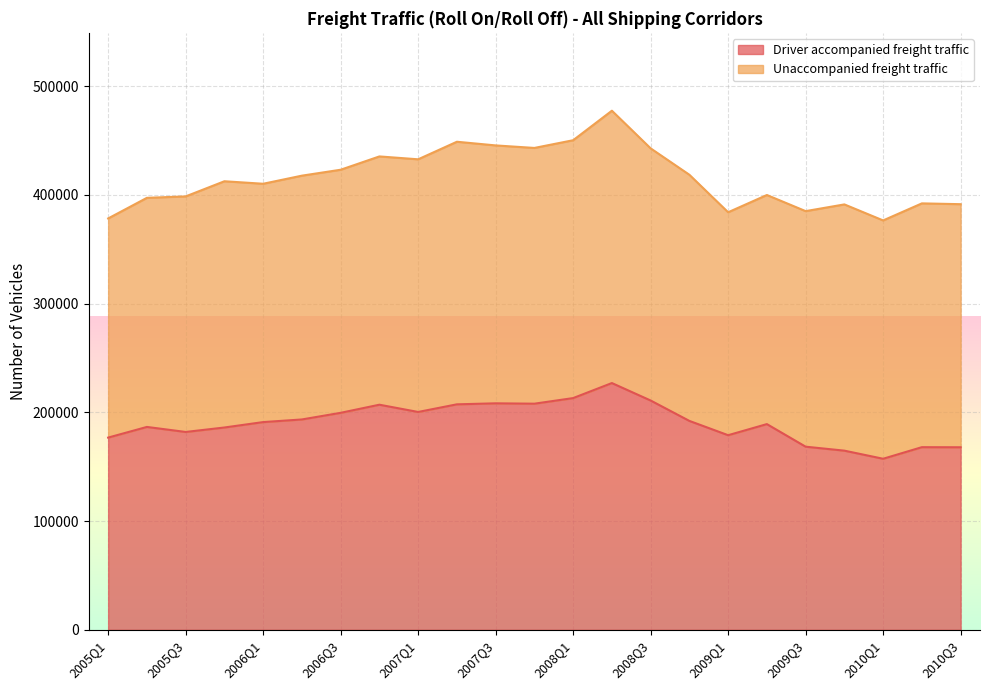

At which category does the data reach its first local peak?

2005Q2